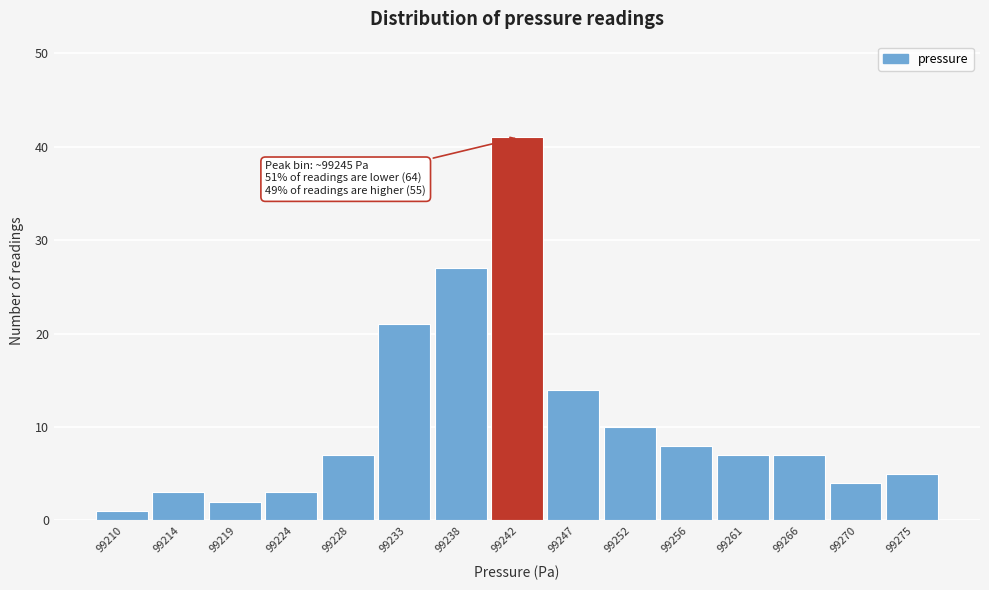

Reading left to right, what are all the values shown in this chart?

99210=1	99214=3	99219=2	99224=3	99228=7	99233=21	99238=27	99242=41	99247=14	99252=10	99256=8	99261=7	99266=7	99270=4	99275=5